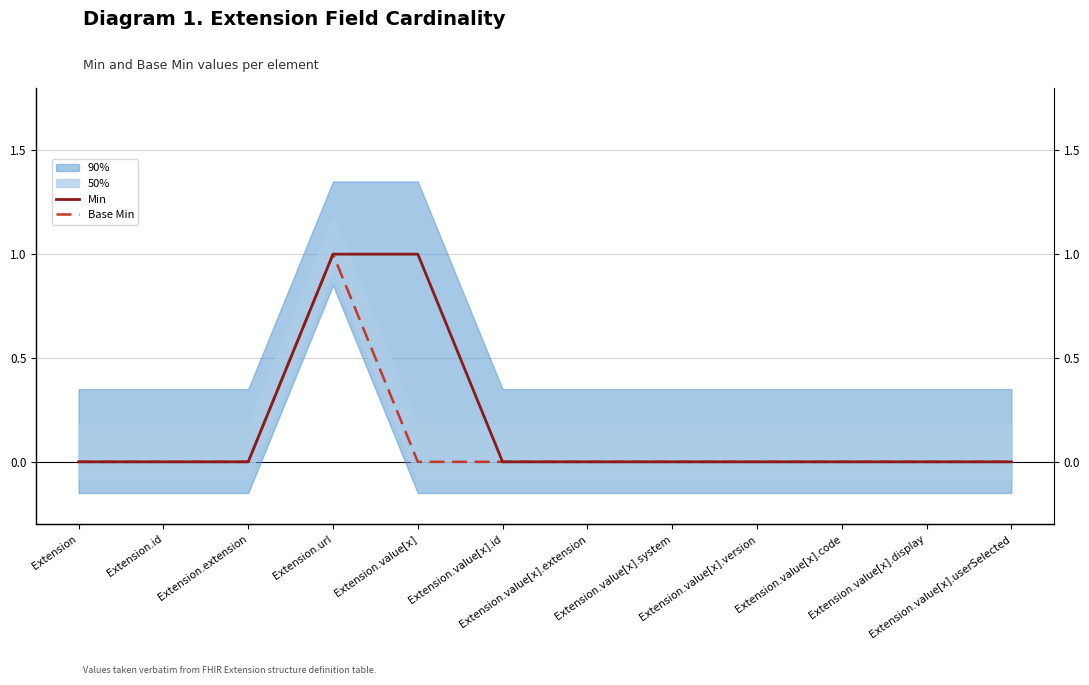

Does the chart display data point markers on the line(s)?

No